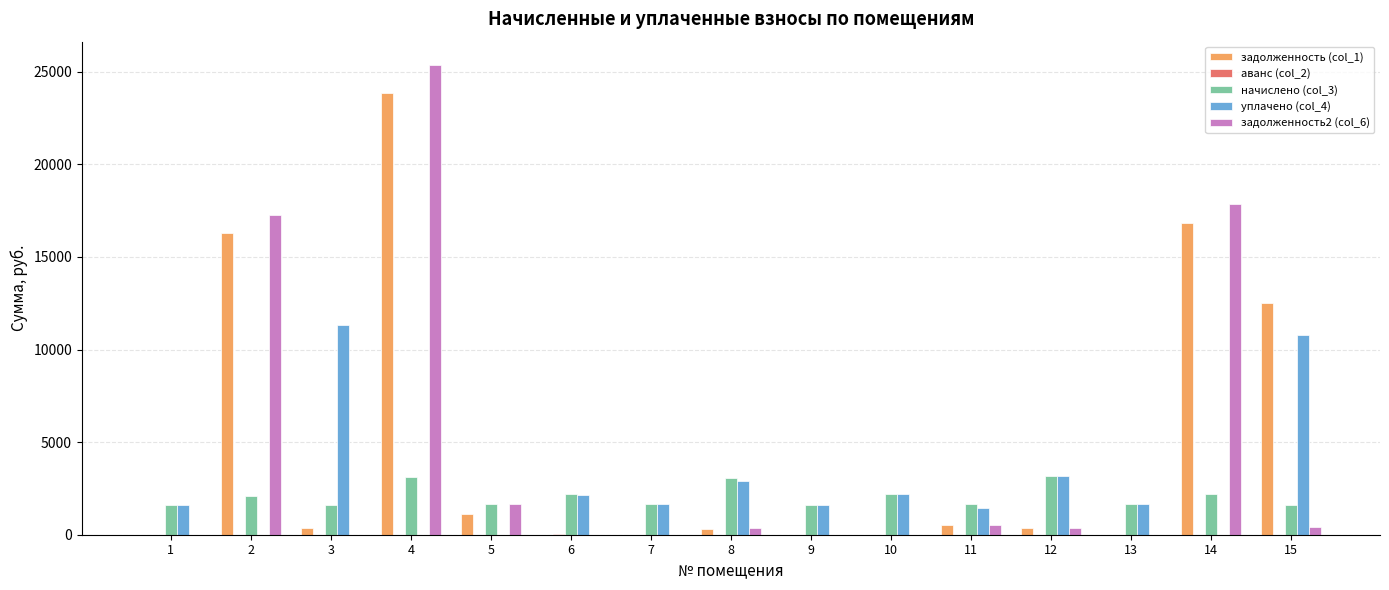

What is the sum of all задолженность (col_1) values?

72145.8